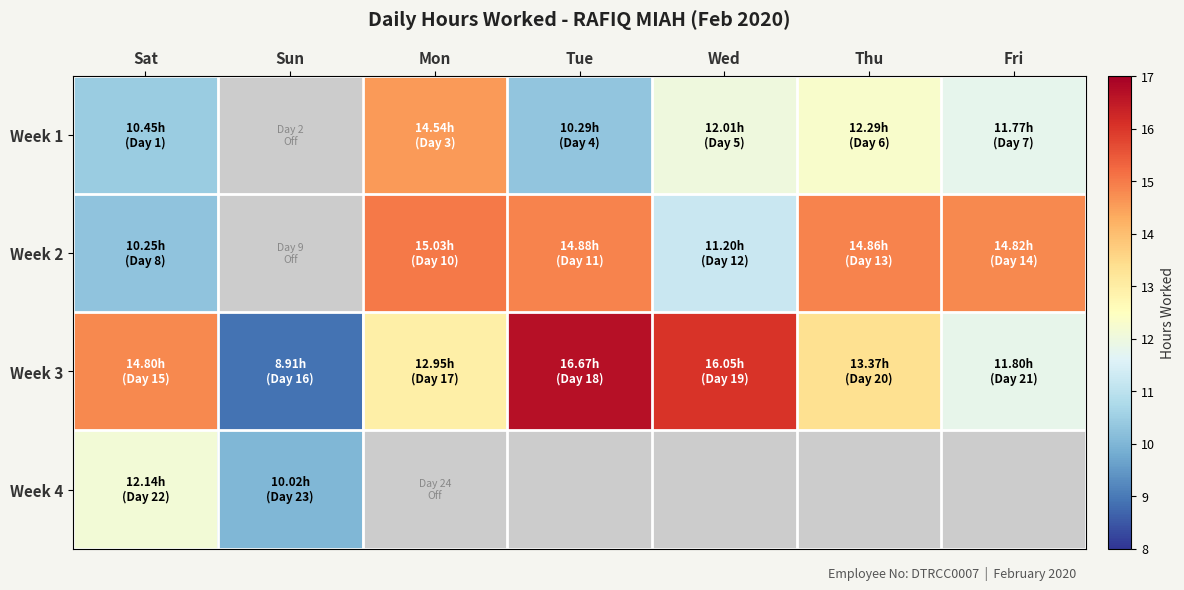

At how many categories does at least one series exceed 16?

2